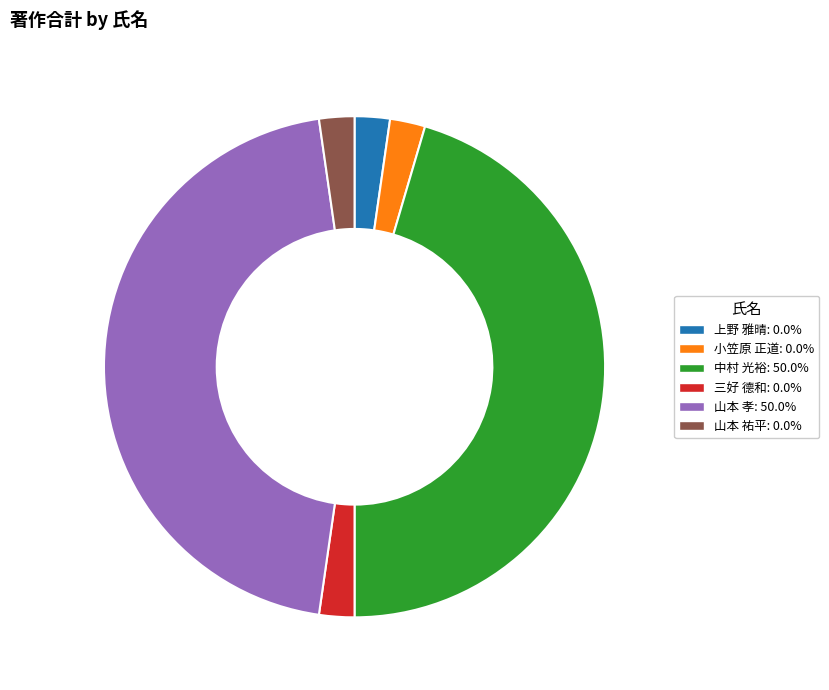

Count the number of slices in the pie.

6